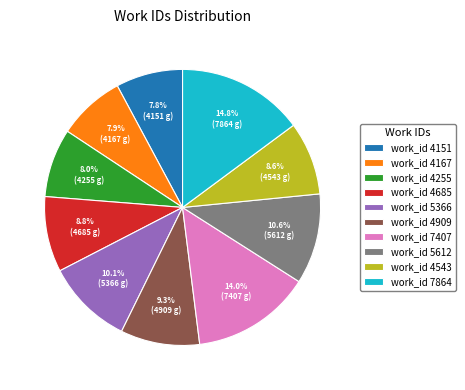

What percentage is NOT represented by work_id 5366?

89.9%